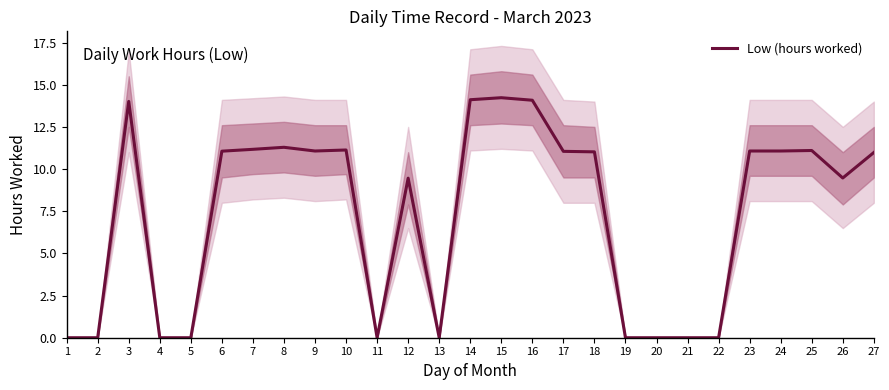

List the labels in order of value, smallest first.

1, 2, 4, 5, 11, 13, 19, 20, 21, 22, 12, 26, 27, 18, 17, 6, 9, 23, 24, 25, 10, 7, 8, 3, 16, 14, 15